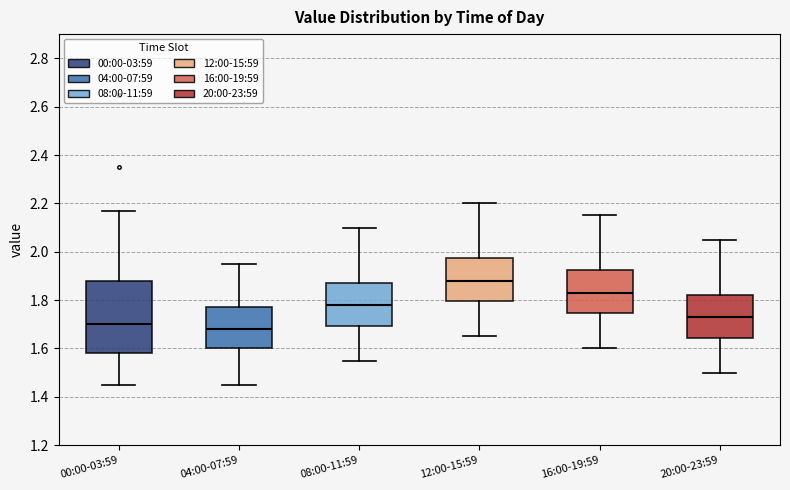

Reading left to right, transcribe this box plot: for each box, give where its median line is, the range the box spans, and where its two whiskers end, as read against the y-axis. The values are not printed on the chart, so give them approximately, as read against the axis.

00:00-03:59: median 1.70, box 1.58 to 1.88, whiskers 1.46 to 2.18
04:00-07:59: median 1.68, box 1.60 to 1.78, whiskers 1.46 to 1.96
08:00-11:59: median 1.78, box 1.70 to 1.88, whiskers 1.56 to 2.10
12:00-15:59: median 1.88, box 1.80 to 1.98, whiskers 1.66 to 2.20
16:00-19:59: median 1.84, box 1.74 to 1.92, whiskers 1.60 to 2.16
20:00-23:59: median 1.74, box 1.64 to 1.82, whiskers 1.50 to 2.06